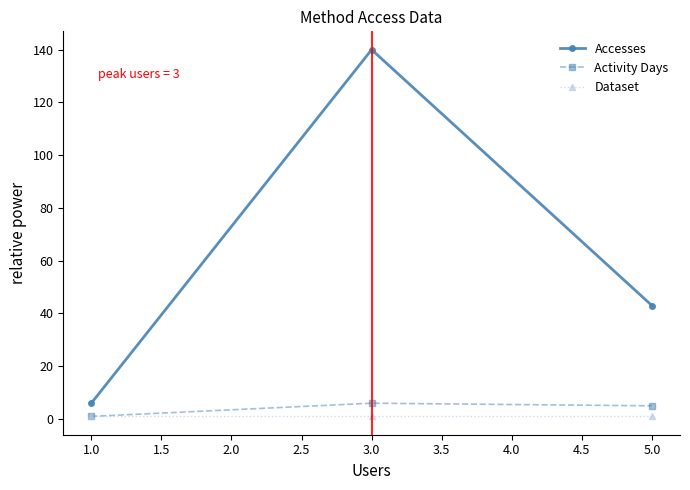

The Accesses series shows 75 at 5.0. True or false?

False